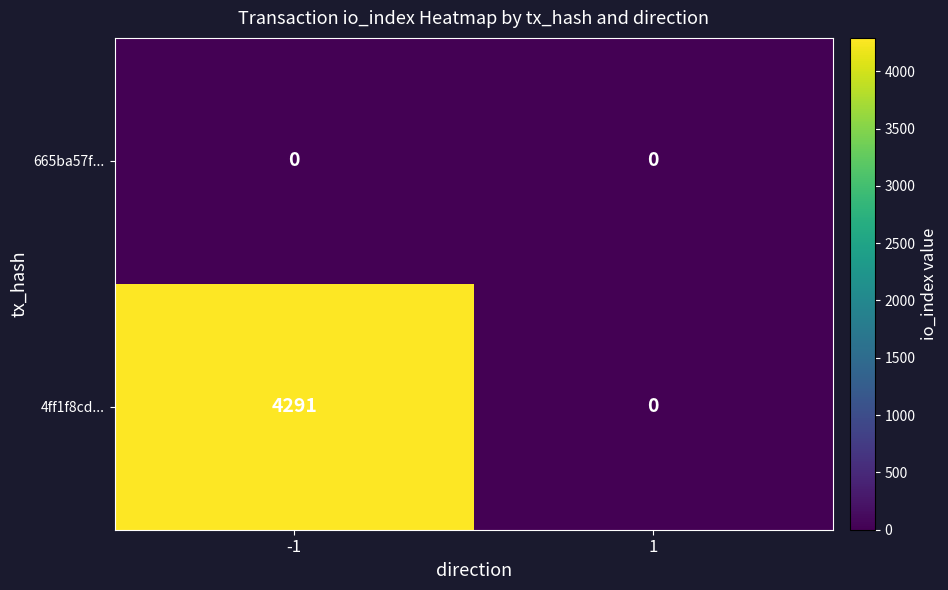

Reading left to right, extract all data points from this chart.

665ba57f...: -1=0	1=0
4ff1f8cd...: -1=4291	1=0